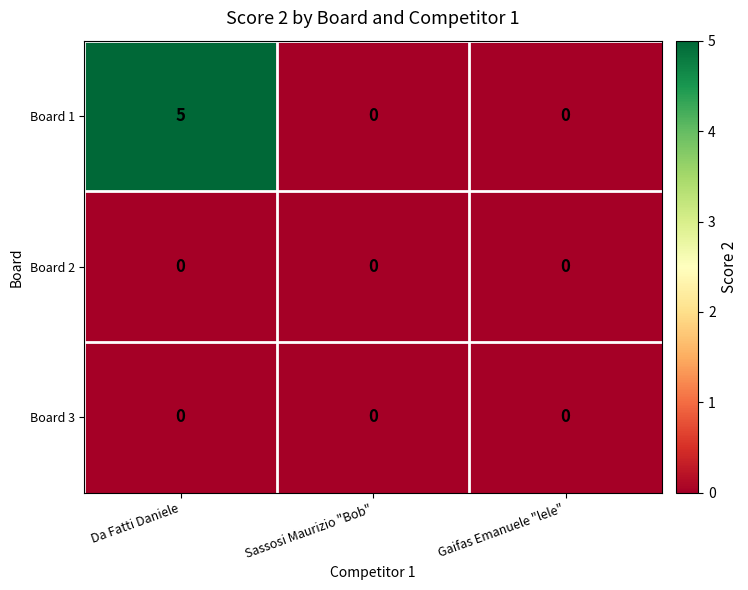

Between Da Fatti Daniele and Gaifas Emanuele "lele", which series saw the biggest shift?

Board 1